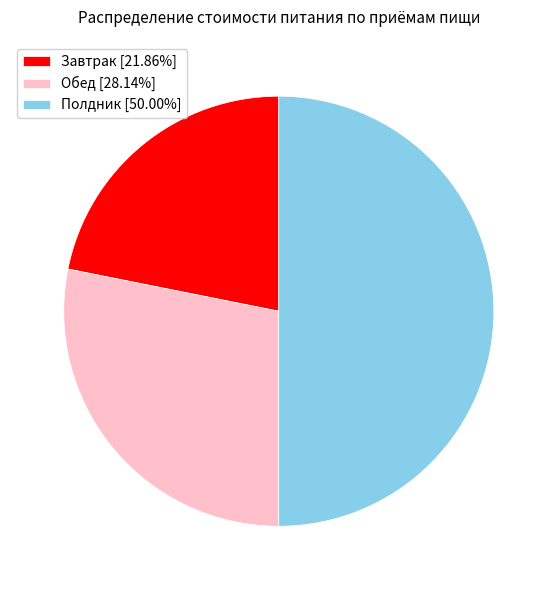

What is the ratio of the value at Обед [28.14%] to the value at Полдник [50.00%]?

0.6